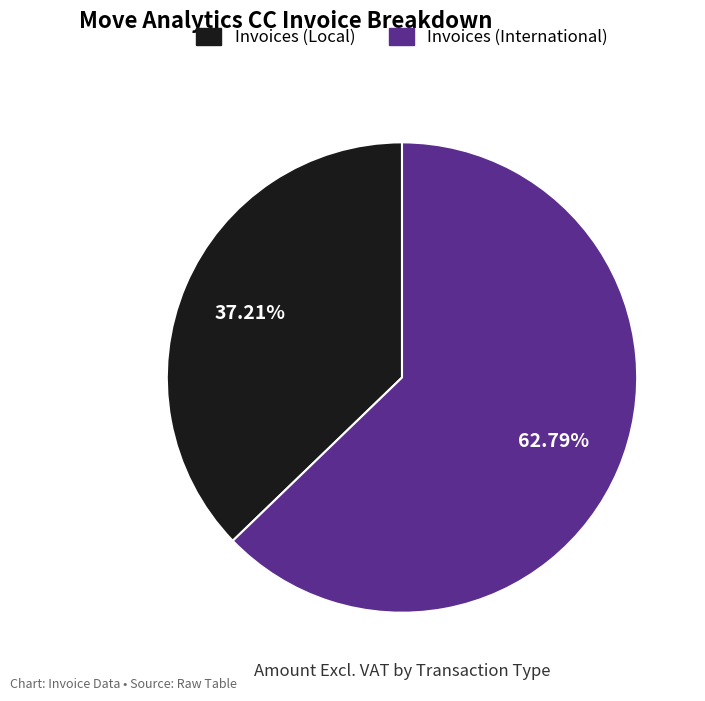

Is there any slice that represents more than half of the pie?

Yes